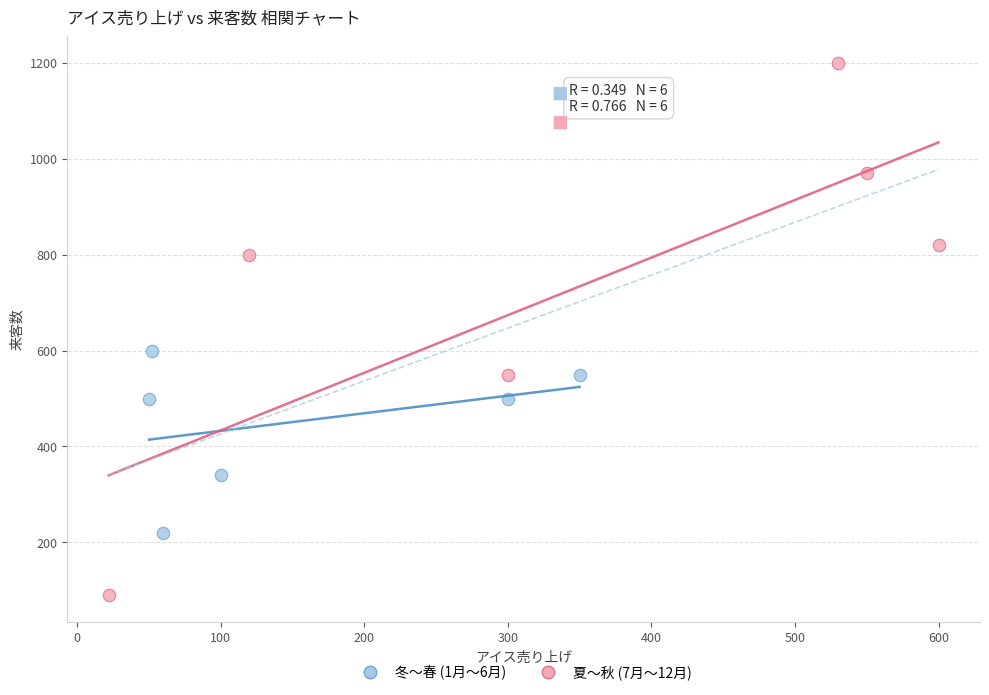

Which series contains the highest Y value?

夏〜秋 (7月〜12月)